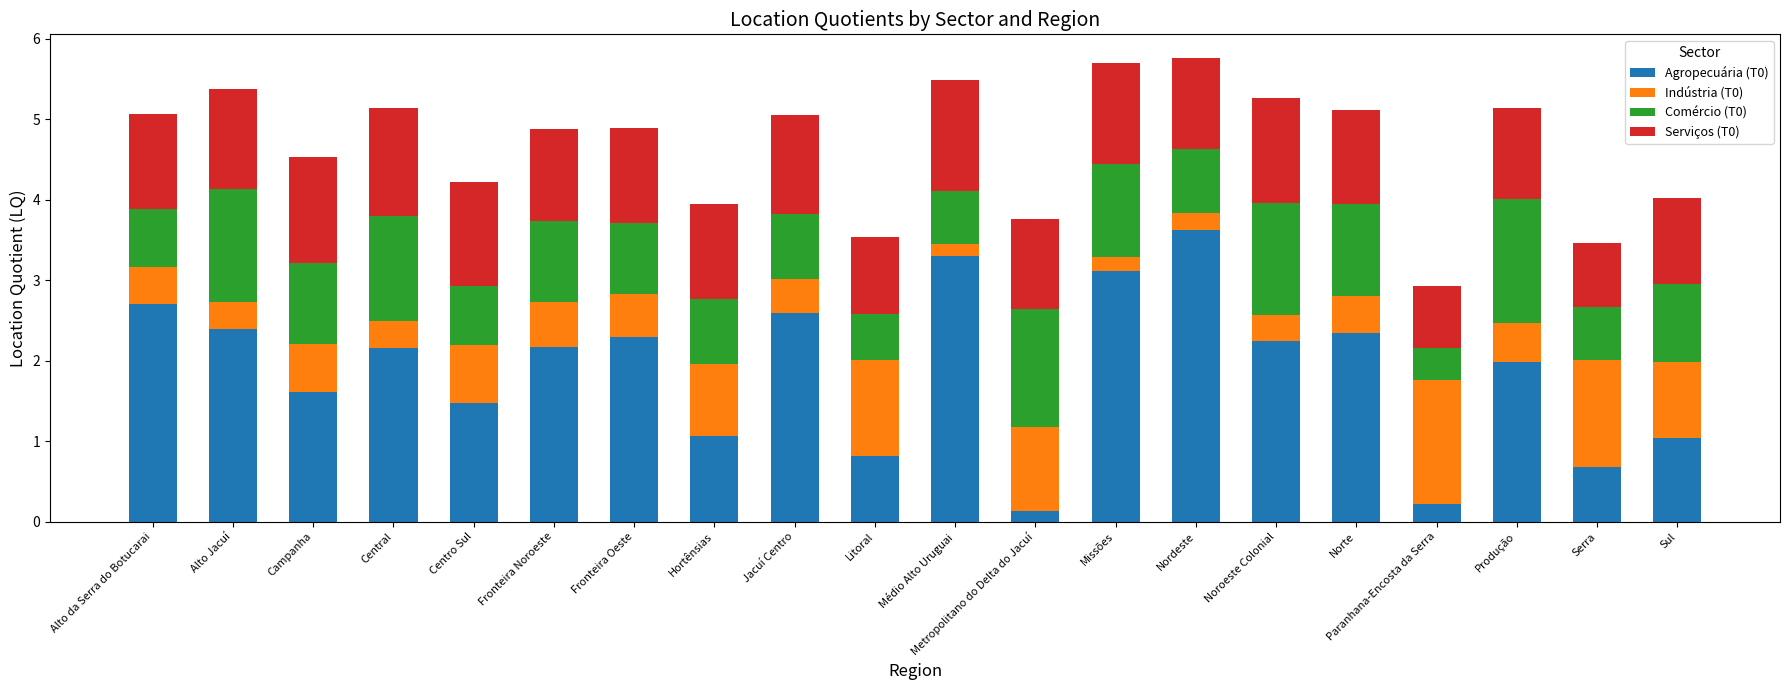

True or false: Agropecuária (T0) has a value of 2.7 at Alto da Serra do Botucarai.

True